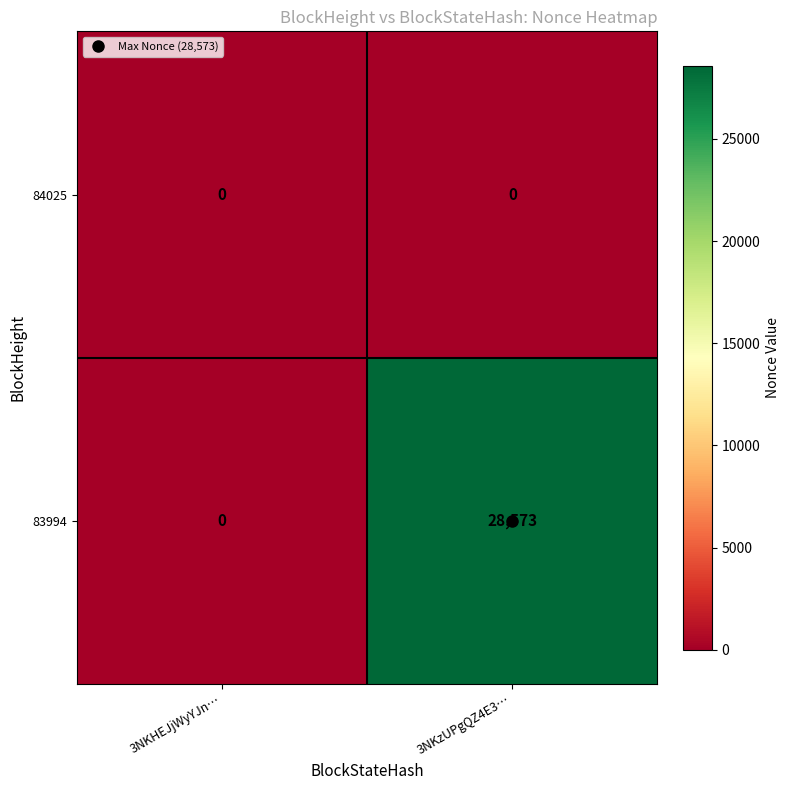

Rank the series by their maximum value, from lowest to highest.

84025, 83994